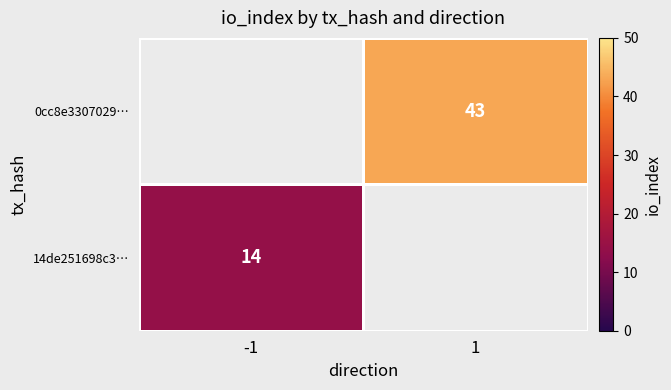

True or false: 14de251698c3… has a value of 14 at -1.

True